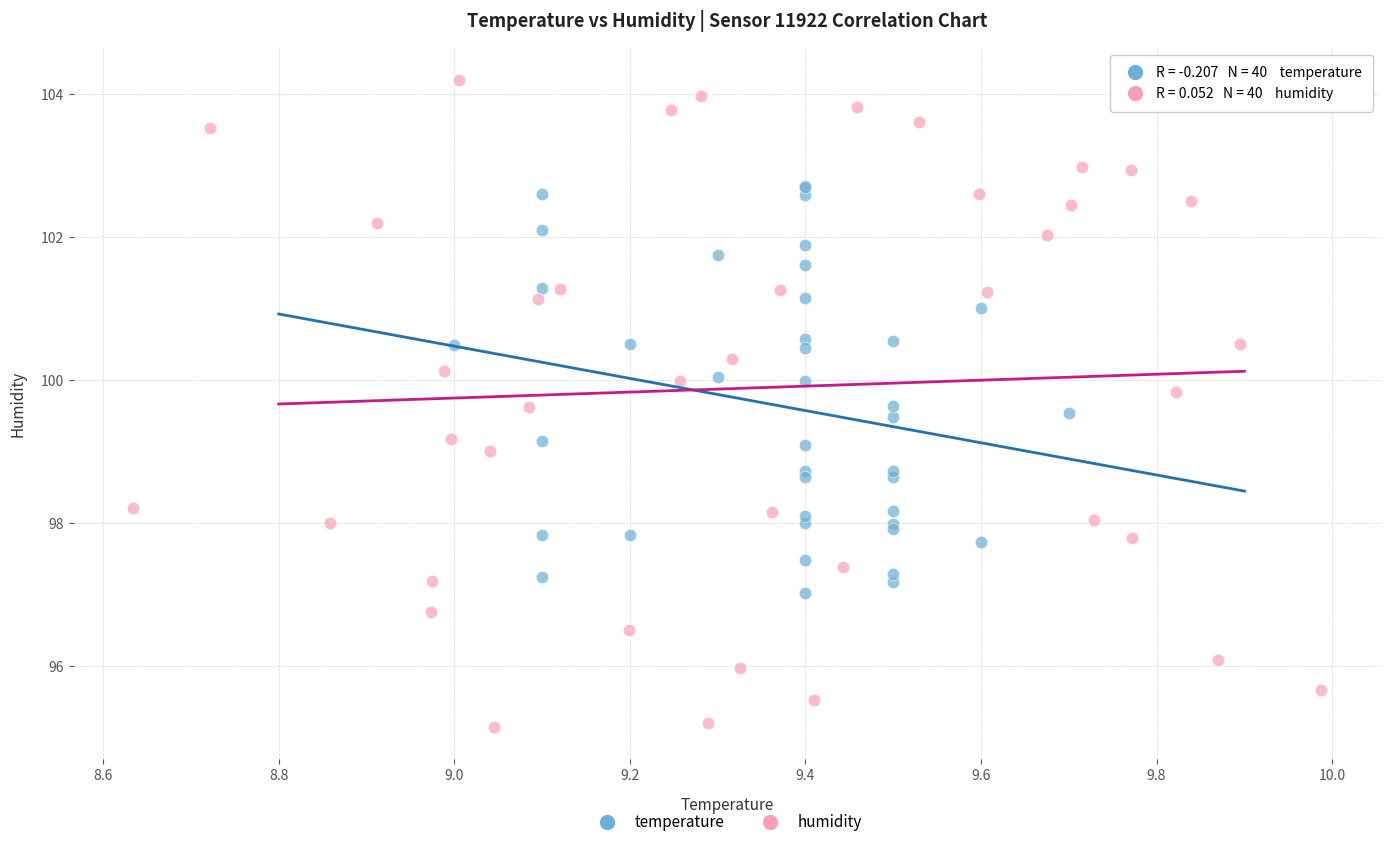

Which series reaches the maximum Y coordinate?

humidity